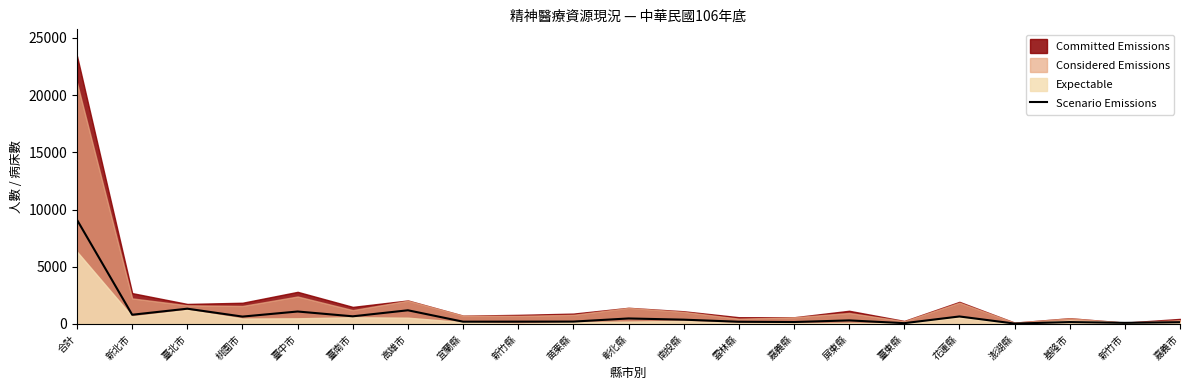

What is the minimum value shown in the chart?

34